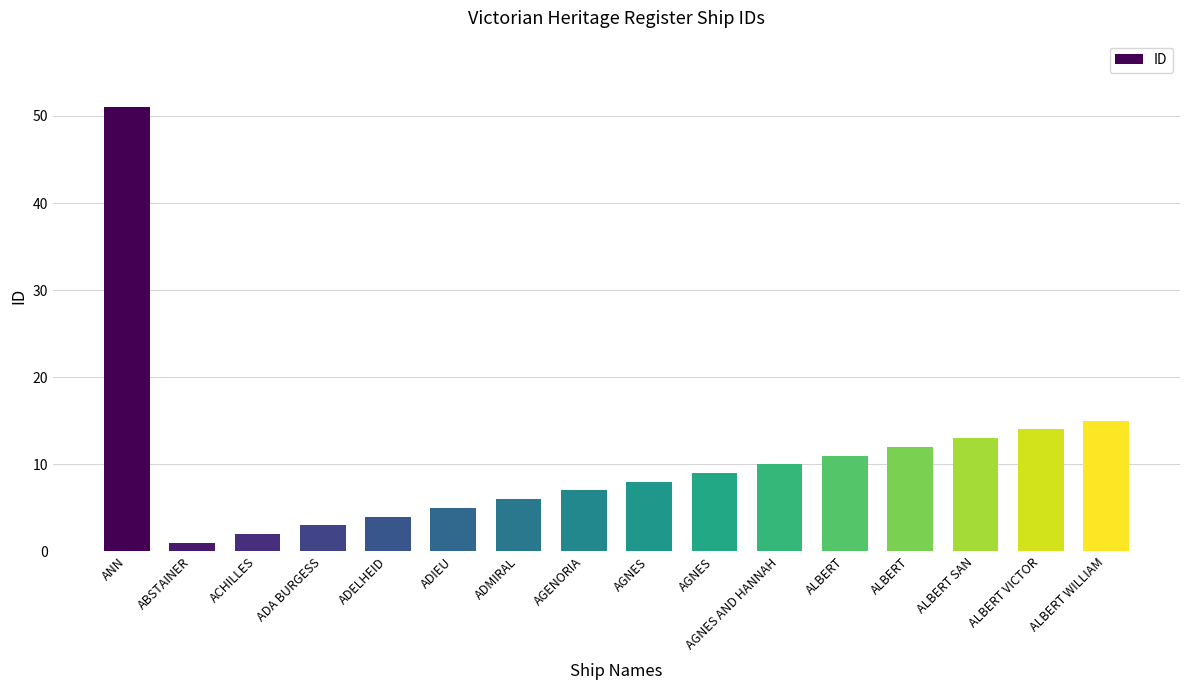

What is the difference between the second highest and second lowest values?

13